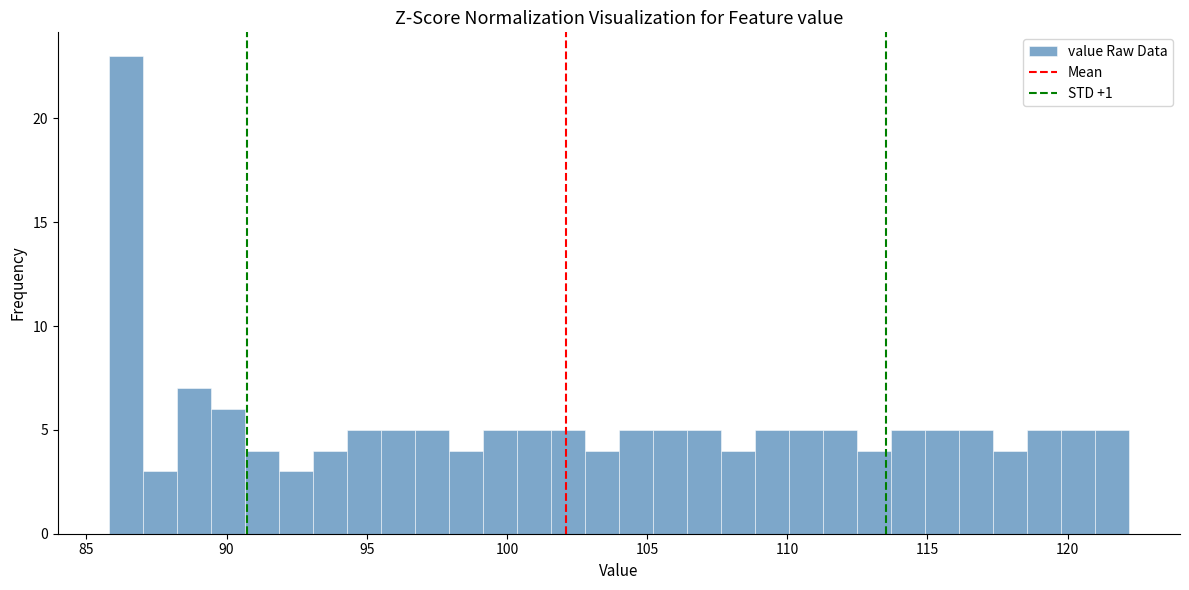

Around what value on the x-axis is the tallest bar? Give the approximate position of its centre, as read against the axis.

86.5